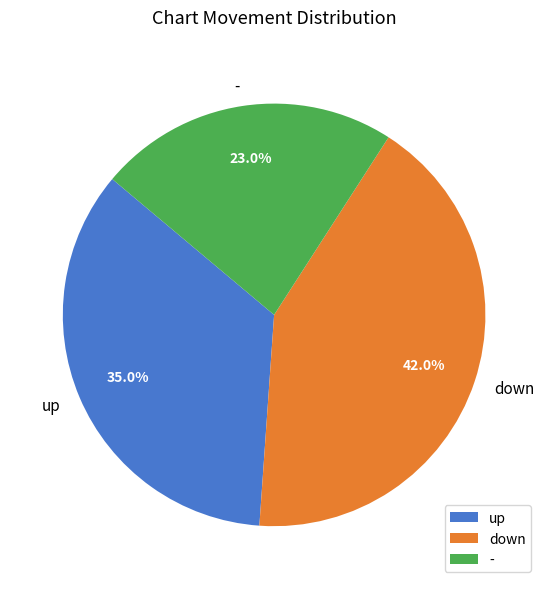

Is there a majority slice in this chart?

No